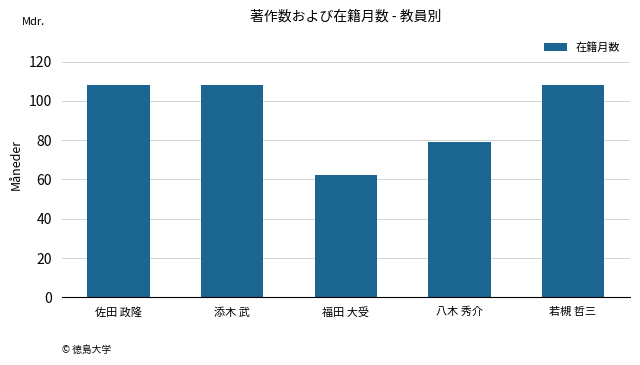

Reading left to right, list all the values displayed in this chart.

108	108	62	79	108